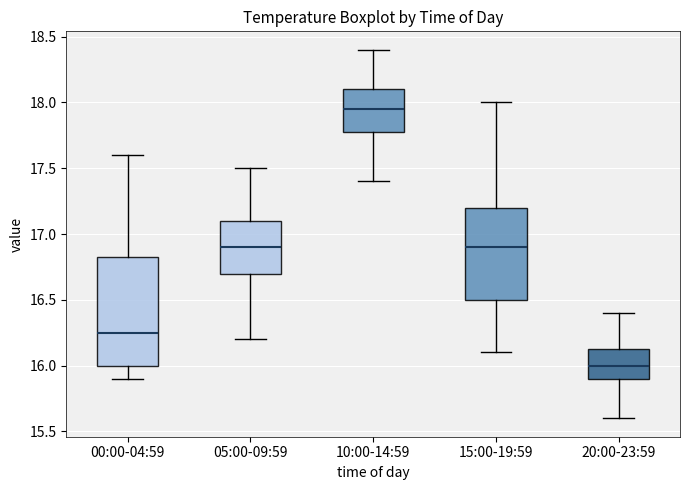

Where is the lower edge of the box for 15:00-19:59 on the y-axis? The values are not printed on the chart, so give them approximately, as read against the axis.

16.50